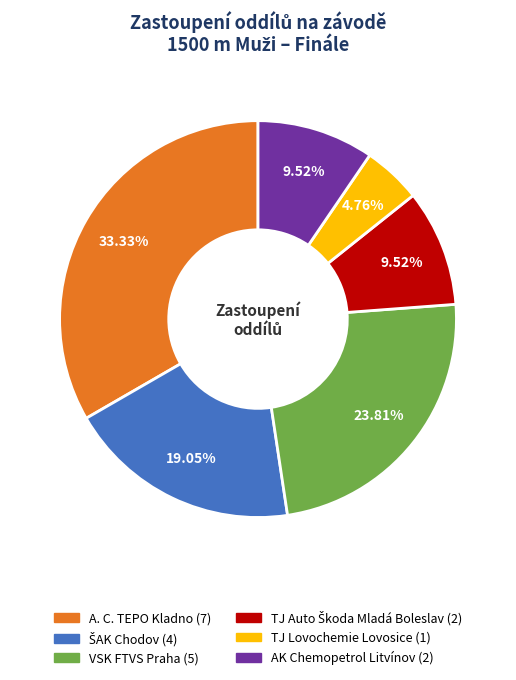

Does any single category account for the majority?

No